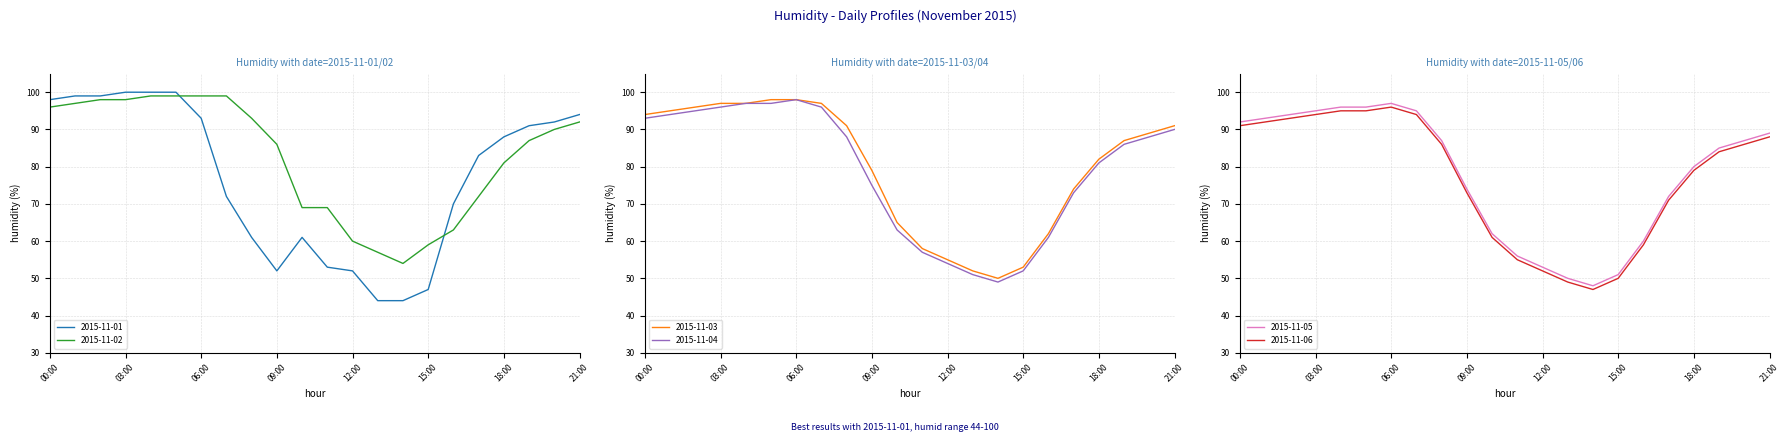

At how many categories does at least one series exceed 50?

22